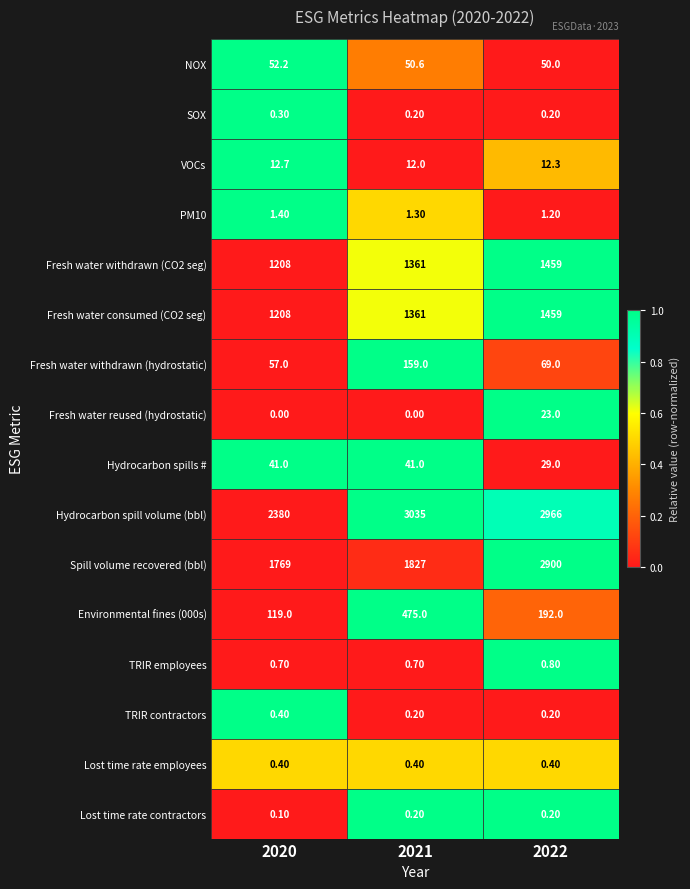

At how many categories does at least one series exceed 0?

3